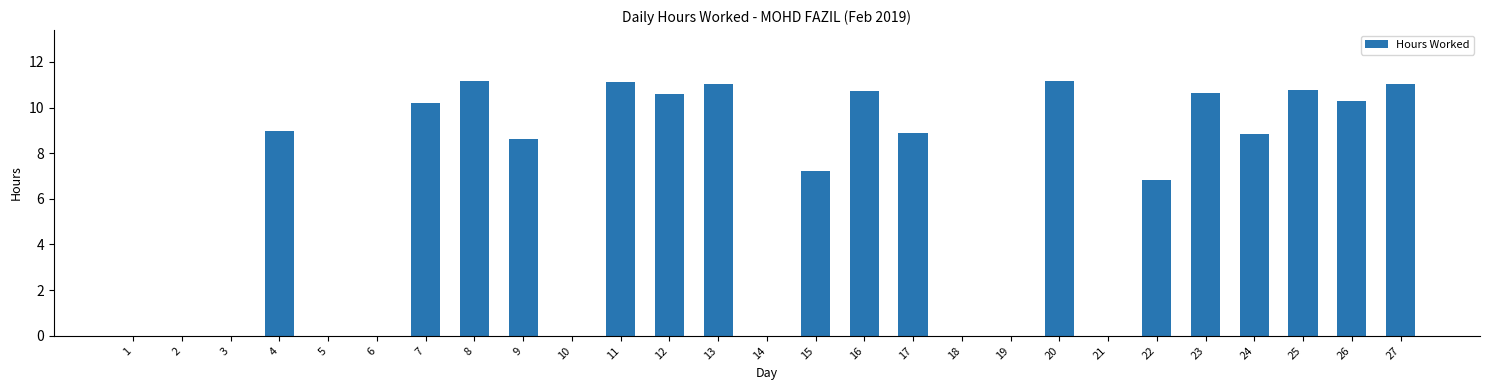

The value at 21 is -6.4. True or false?

False